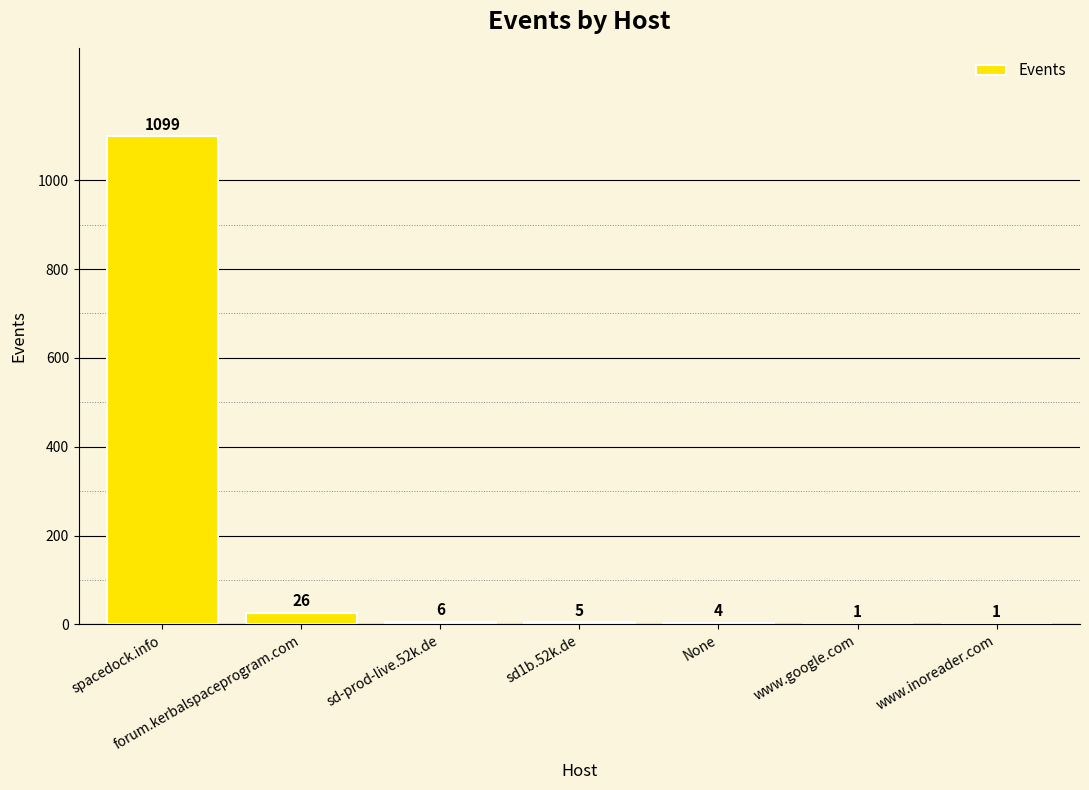

How many data points does each series have?

7